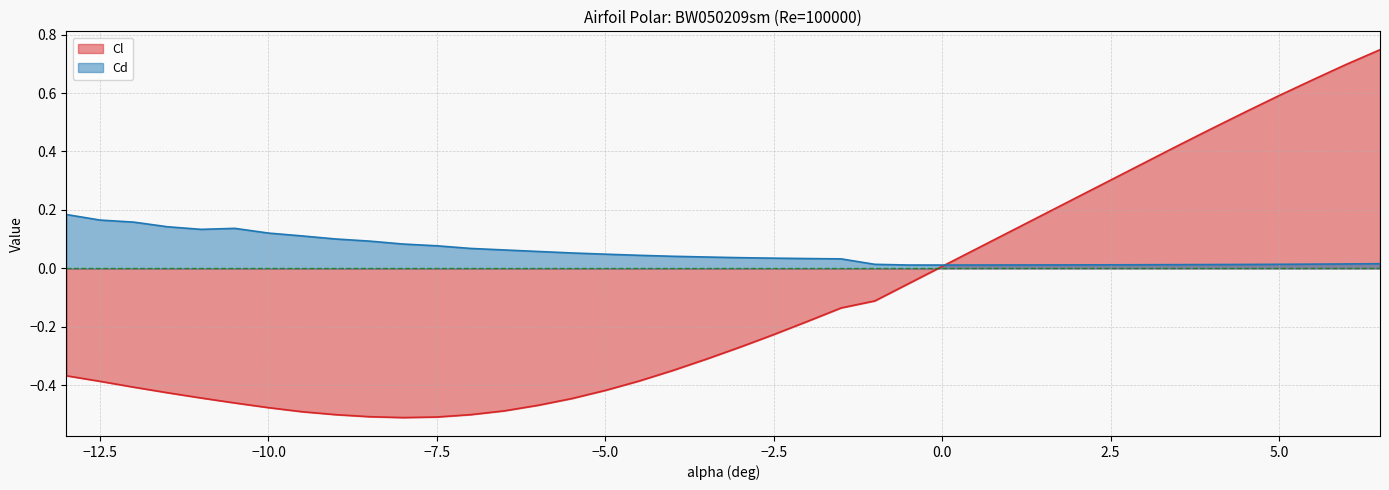

What position from the left is -1?

25